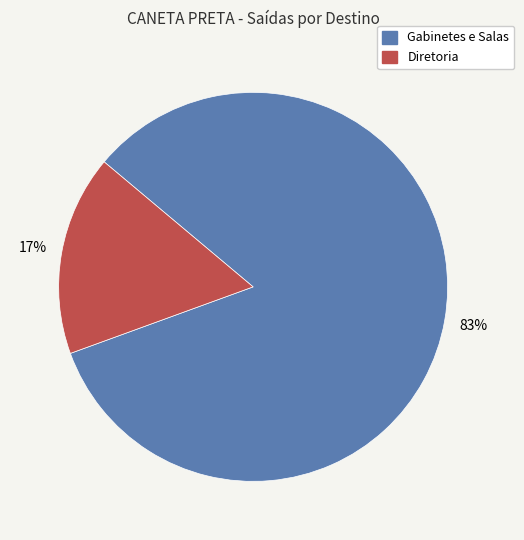

Is there any slice that represents more than half of the pie?

Yes